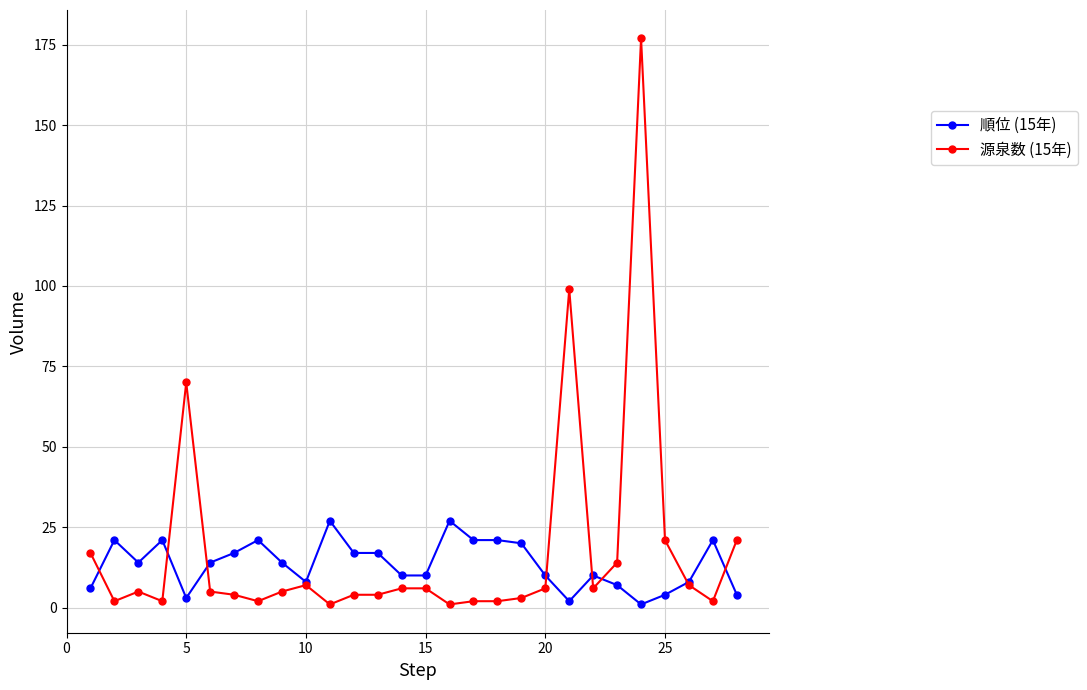

What is the greatest value displayed?

177